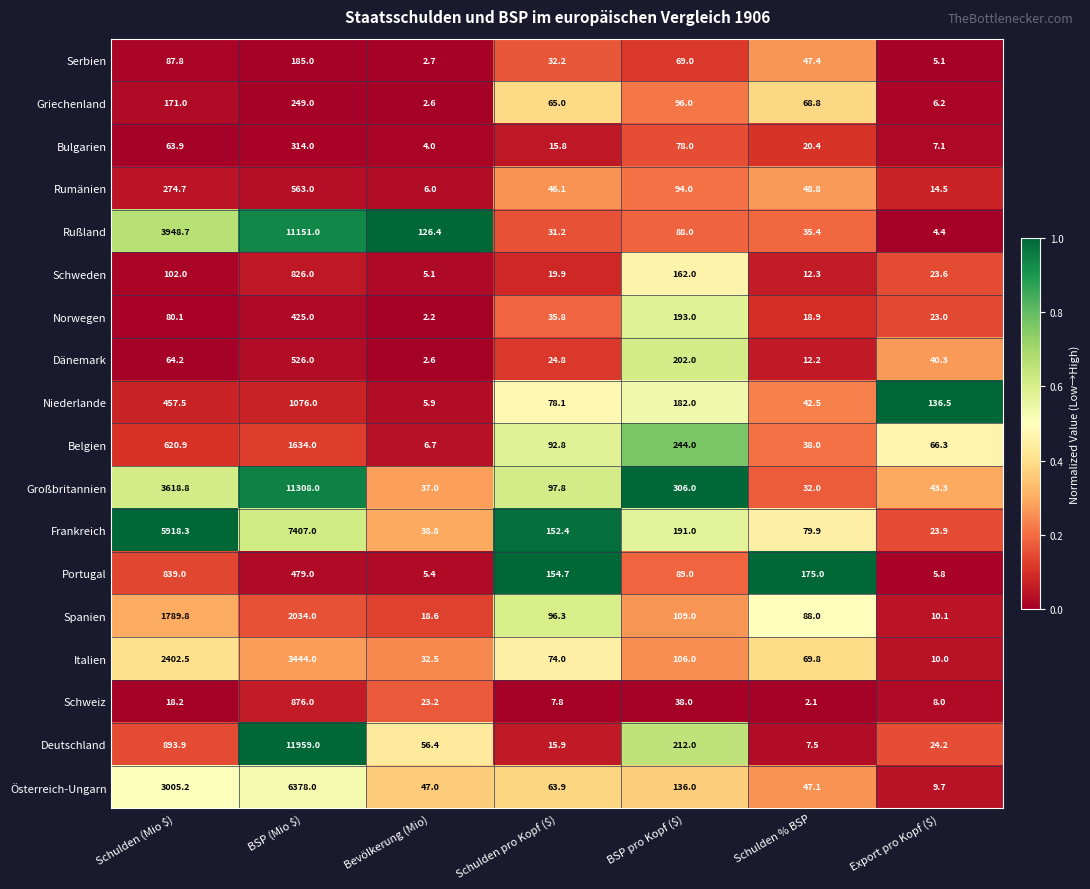

List the series in order of their peak value, lowest first.

Serbien, Griechenland, Bulgarien, Norwegen, Dänemark, Rumänien, Schweden, Portugal, Schweiz, Niederlande, Belgien, Spanien, Italien, Österreich-Ungarn, Frankreich, Rußland, Großbritannien, Deutschland